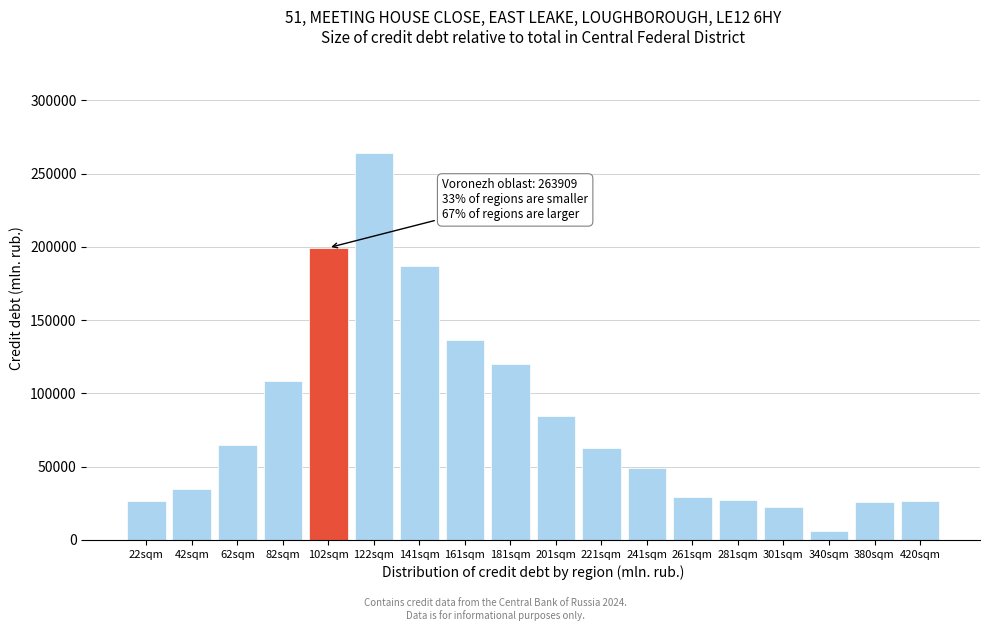

What is the label of the 10th bar from the left?

201sqm